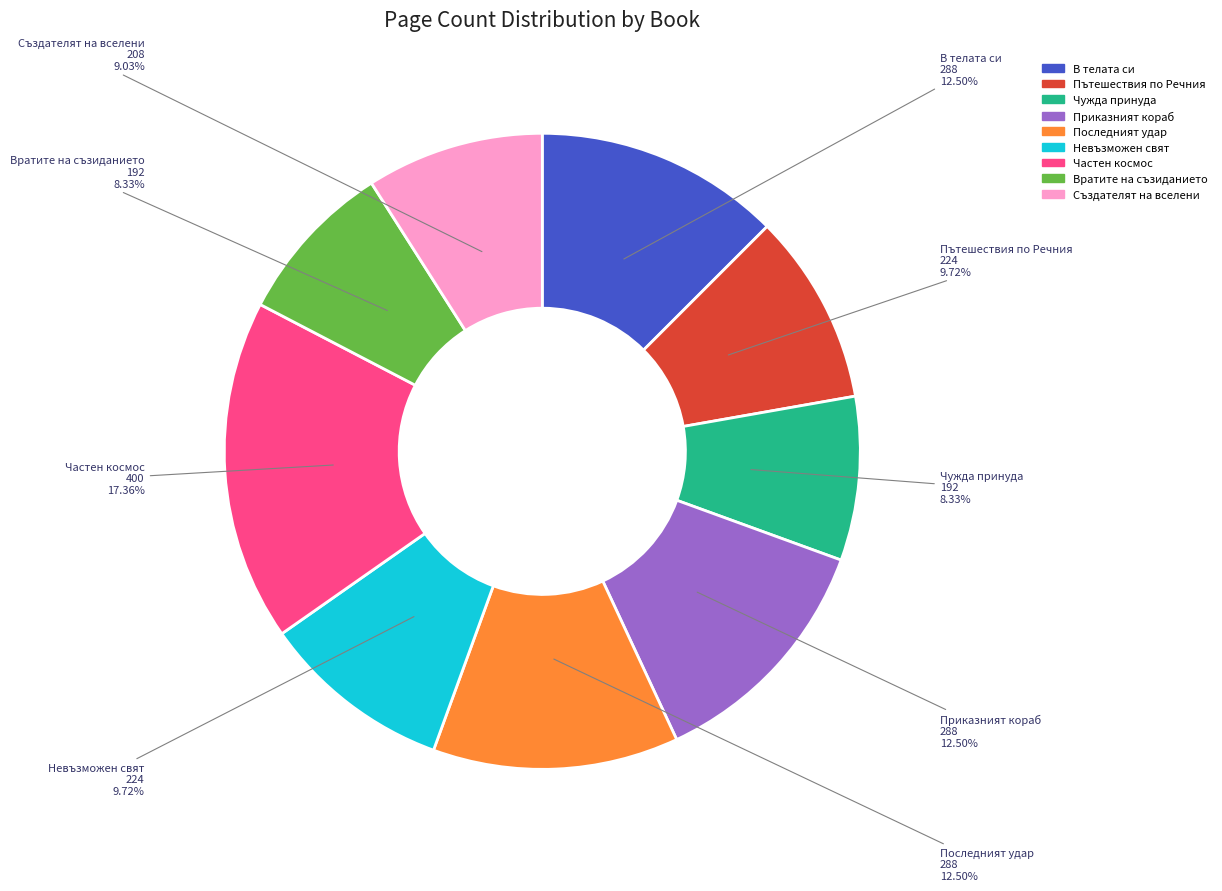

Does any single category account for the majority?

No